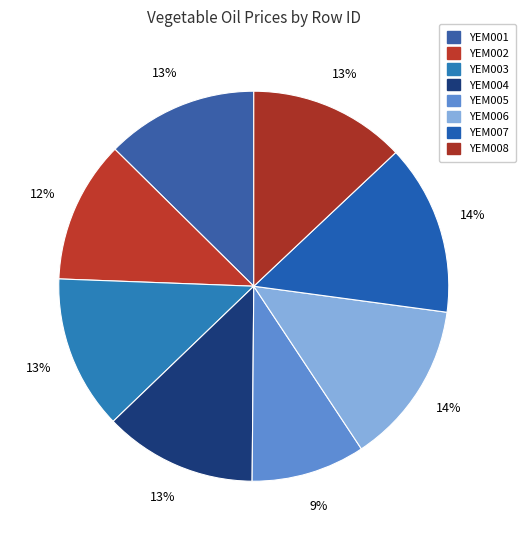

Rank the categories by value from highest to lowest.

YEM007, YEM006, YEM008, YEM003, YEM004, YEM001, YEM002, YEM005